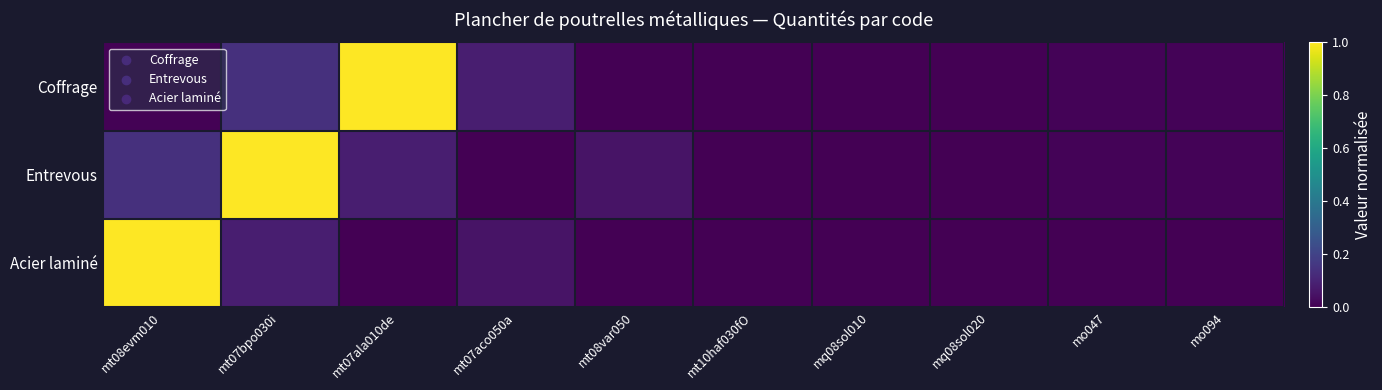

Reading right to left, extract all data points from this chart.

Coffrage: mo094=0.0	mo047=0.0	mq08sol020=0.0	mq08sol010=0.0	mt10haf030fO=0.0	mt08var050=0.0	mt07aco050a=0.1	mt07ala010de=1.0	mt07bpo030i=0.1	mt08evm010=0.0
Entrevous: mo094=0.0	mo047=0.0	mq08sol020=0.0	mq08sol010=0.0	mt10haf030fO=0.0	mt08var050=0.1	mt07aco050a=0.0	mt07ala010de=0.1	mt07bpo030i=1.0	mt08evm010=0.1
Acier laminé: mo094=0.0	mo047=0.0	mq08sol020=0.0	mq08sol010=0.0	mt10haf030fO=0.0	mt08var050=0.0	mt07aco050a=0.1	mt07ala010de=0.0	mt07bpo030i=0.1	mt08evm010=1.0